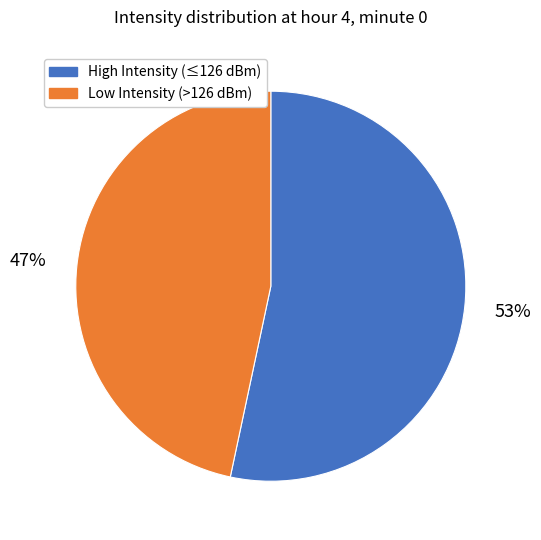

How many segments does this pie chart have?

2